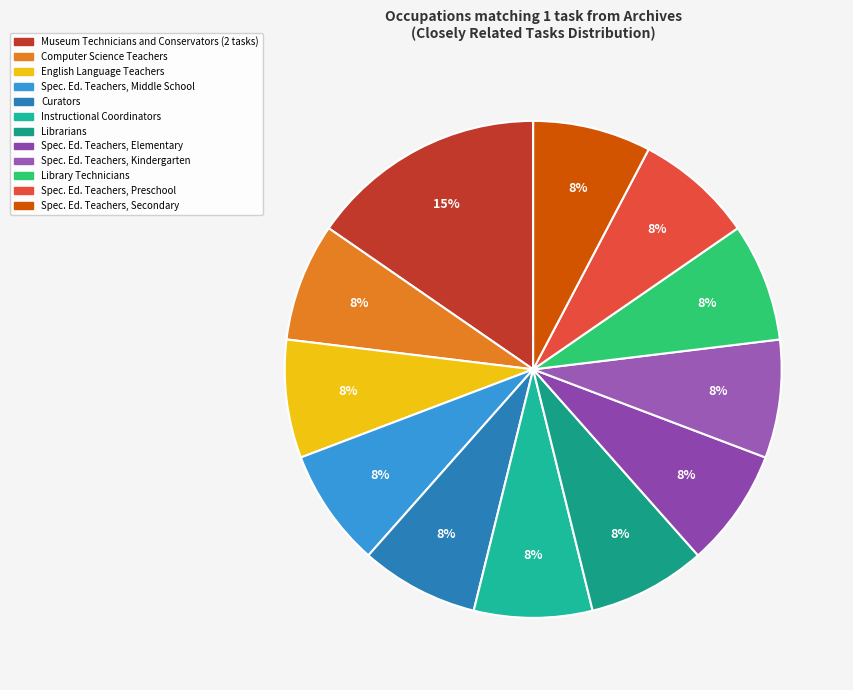

Is there any slice that represents more than half of the pie?

No